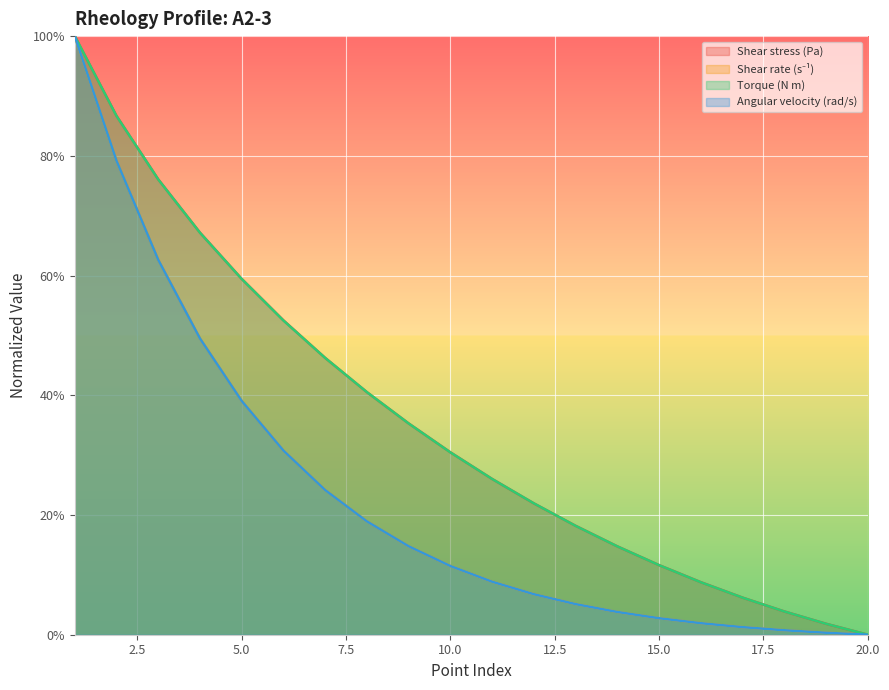

Is it true that Shear rate (s⁻¹) equals 11.5 at 10?

True